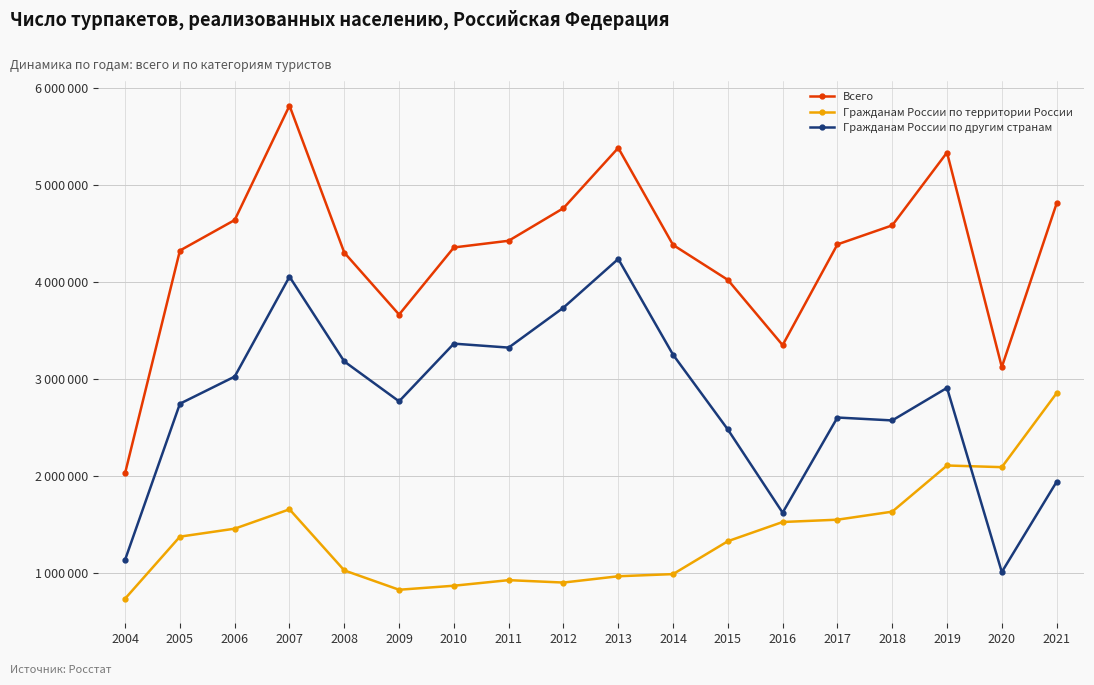

Is it true that Гражданам России по другим странам equals 3325933 at 2011?

True